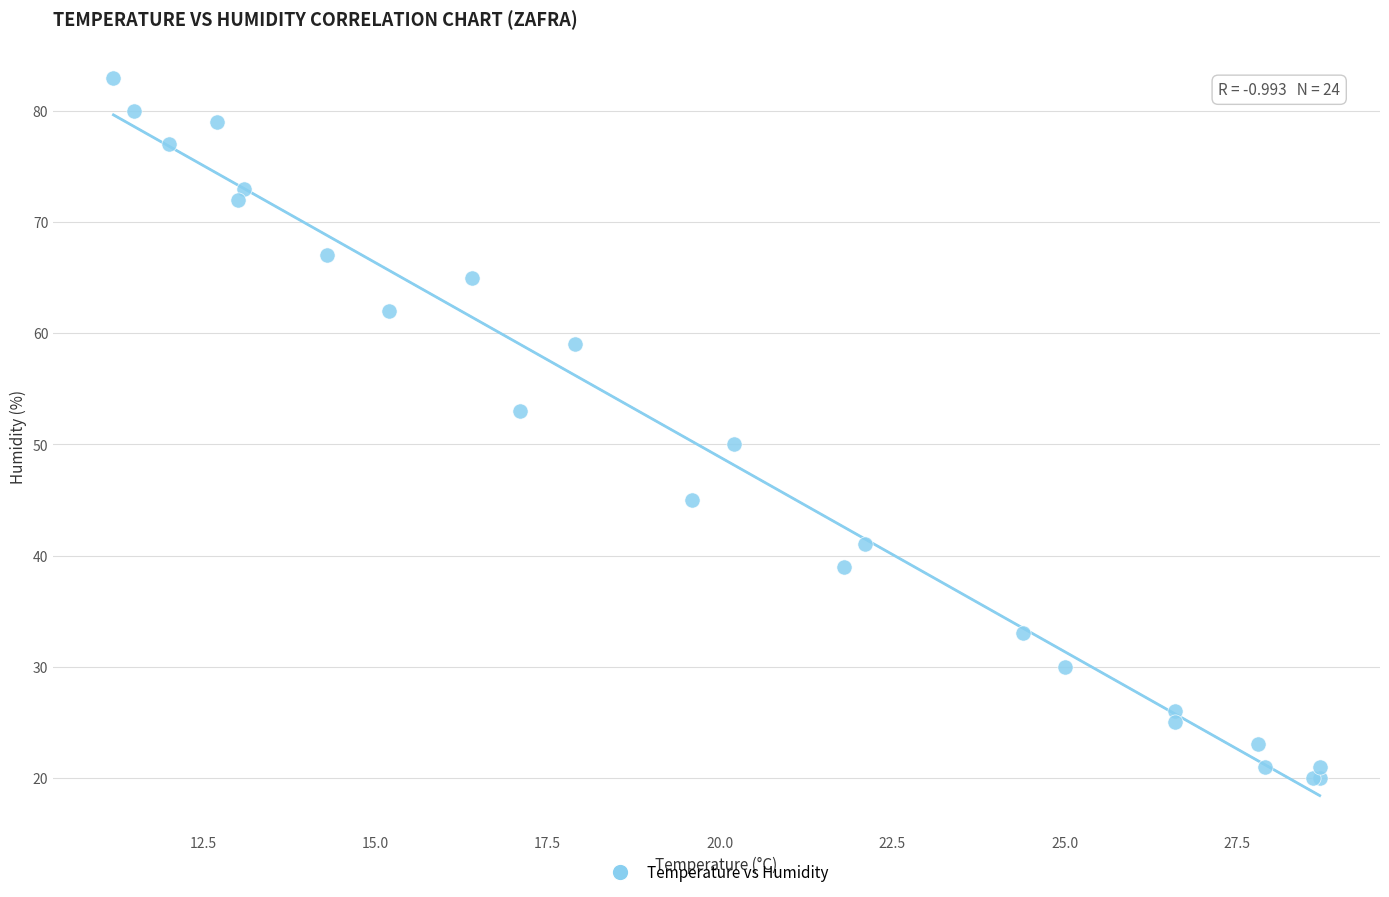

What Y value in the scatter plot is closest to 51?

50